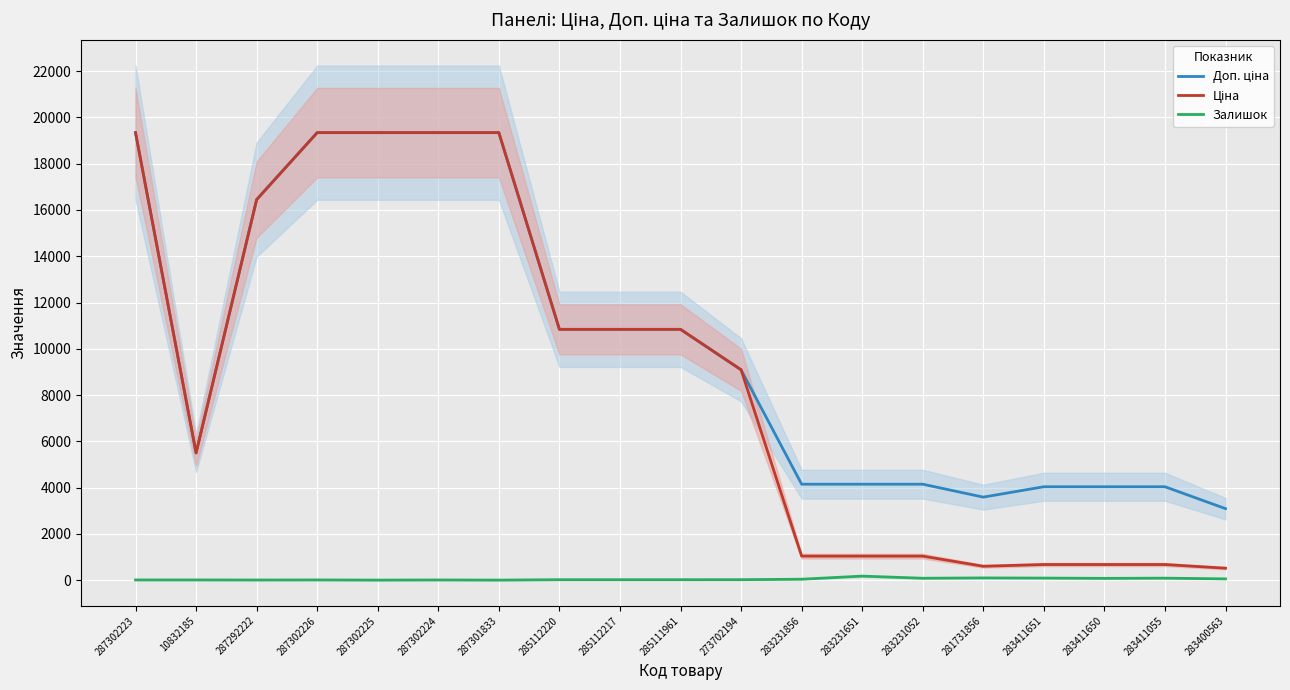

What is the total value across all series at 10832185?

11001.6